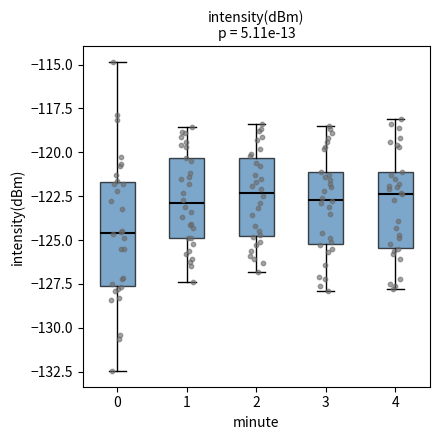

Comparing the boxes themselves (not the whiskers), which one is the tallest?

0